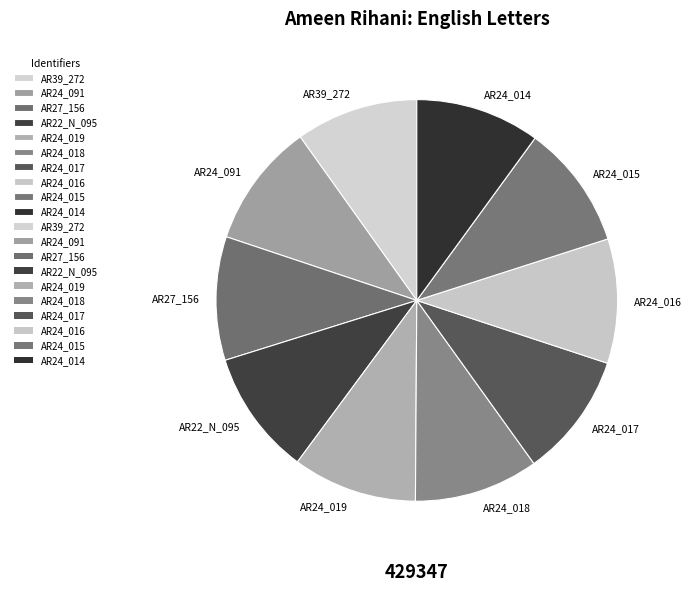

Combined, do AR24_091 and AR22_N_095 account for over 50%?

No